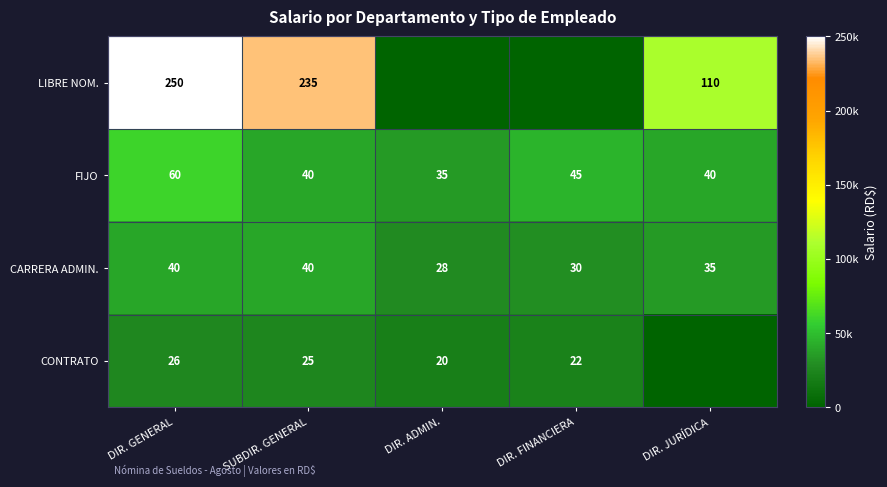

The CONTRATO series shows 0 at DIR. JURÍDICA. True or false?

True